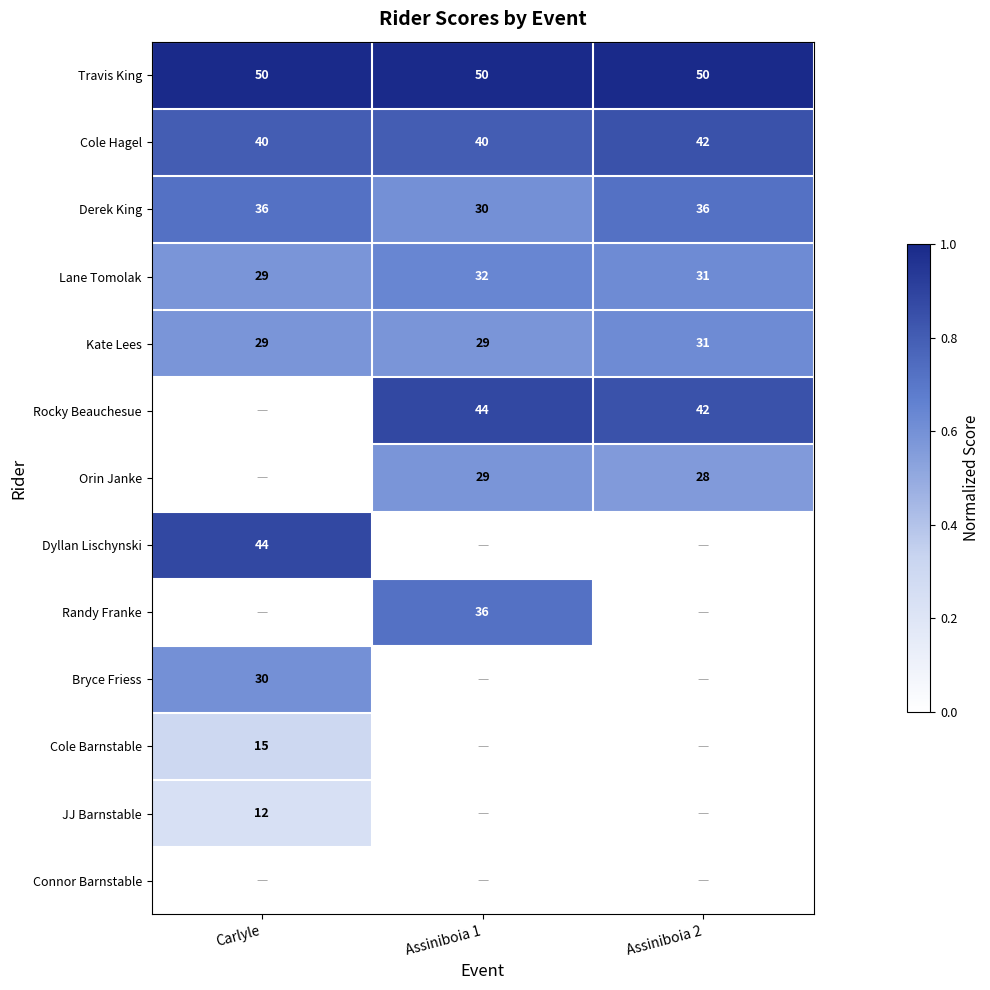

Count the Cole Hagel values in the range 40 to 42.

3